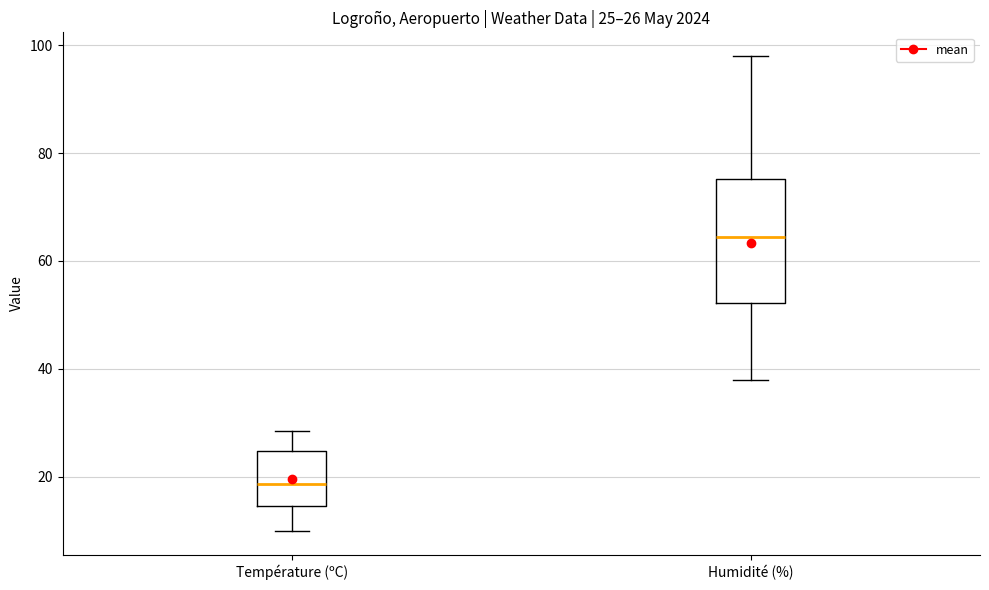

Which box is the tallest, from its lower edge to its upper edge?

Humidité (%)